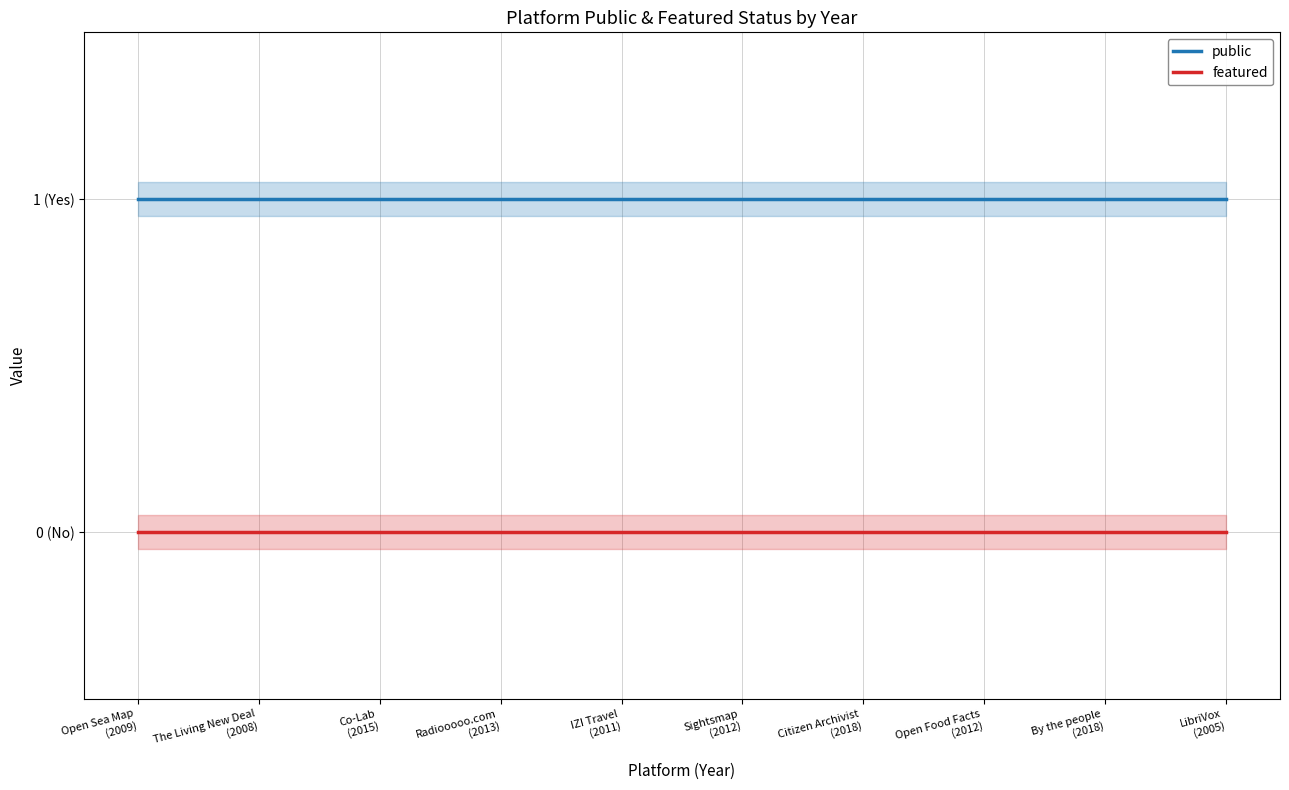

What is the label of the 10th point from the left?

LibriVox
(2005)